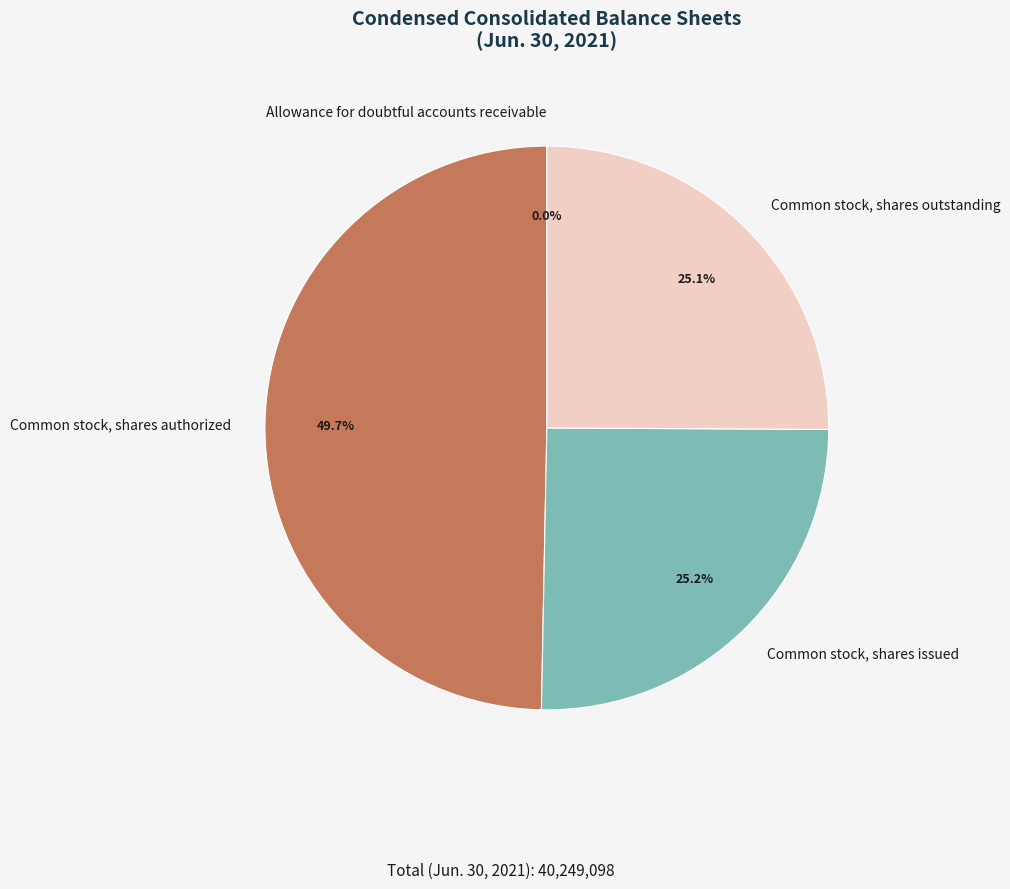

True or false: Common stock, shares authorized accounts for 61% of the total.

False